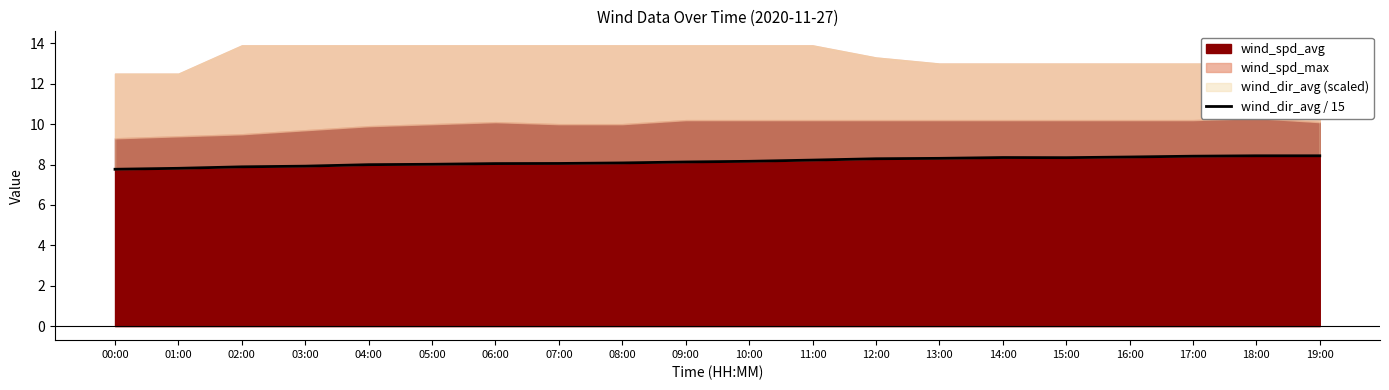

What is the value of the 7th point from the left?

8.0